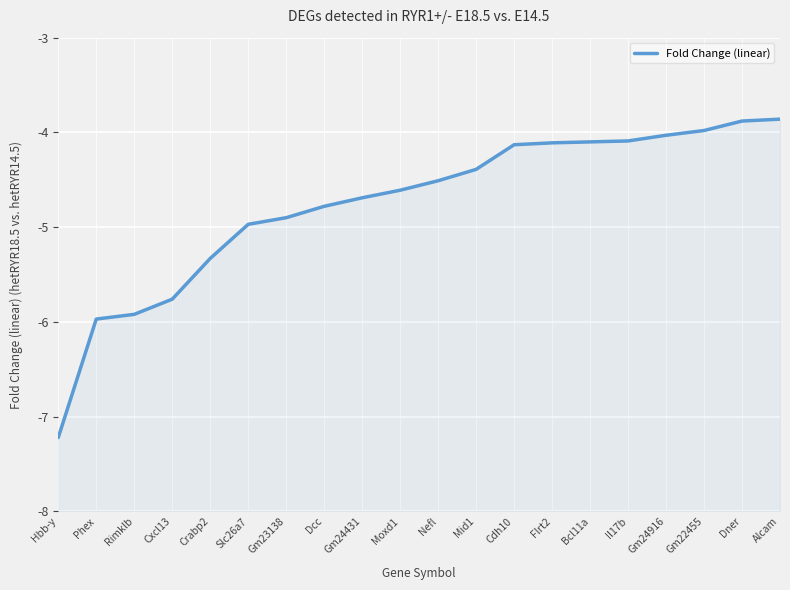

Is it true that the value at Dner is -2.4?

False